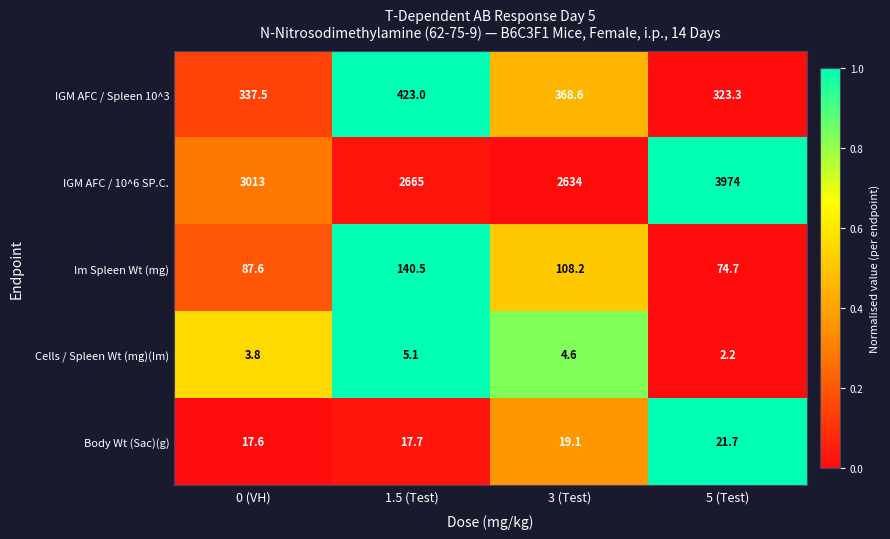

Reading right to left, transcribe all the data shown in this chart.

IGM AFC / Spleen 10^3: 323.3	368.6	423.0	337.5
IGM AFC / 10^6 SP.C.: 3974.0	2634.0	2665.0	3013.0
Im Spleen Wt (mg): 74.7	108.2	140.5	87.6
Cells / Spleen Wt (mg)(Im): 2.2	4.6	5.1	3.8
Body Wt (Sac)(g): 21.7	19.1	17.7	17.6